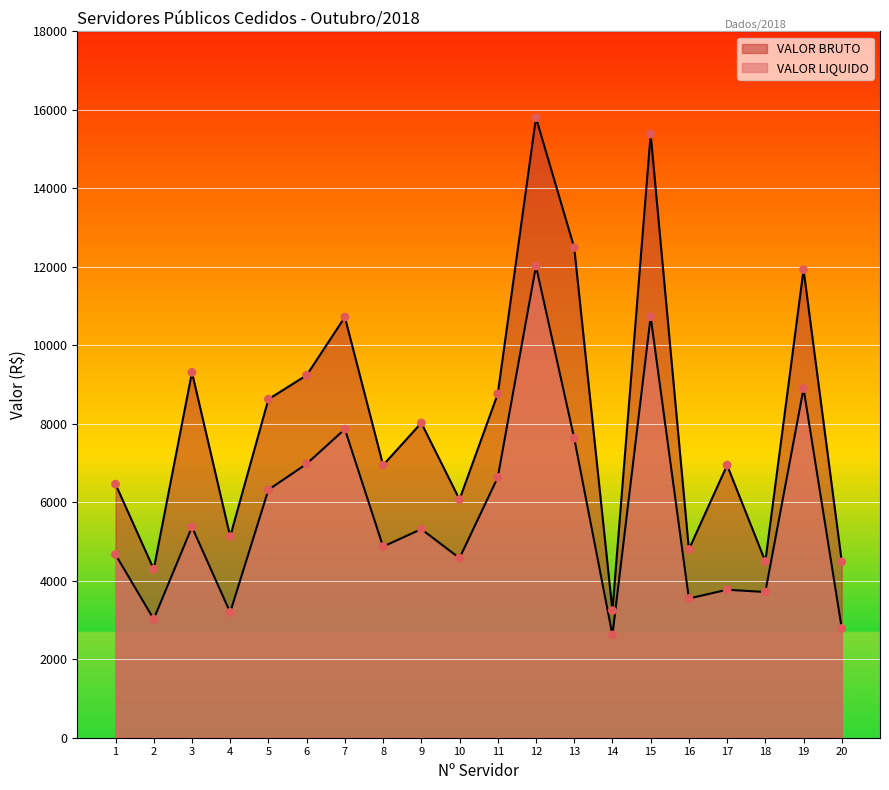

What are all the series names shown in the legend?

VALOR LIQUIDO, VALOR BRUTO